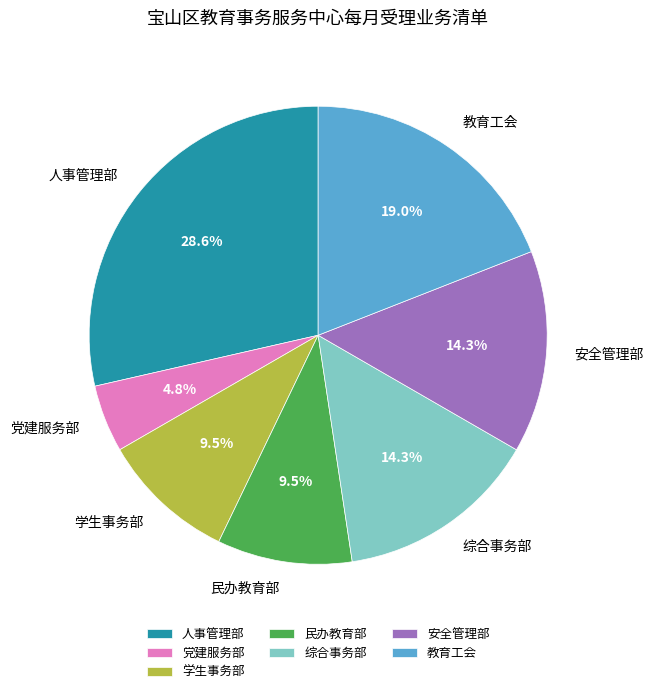

Does 民办教育部 account for over 50% of the chart?

No